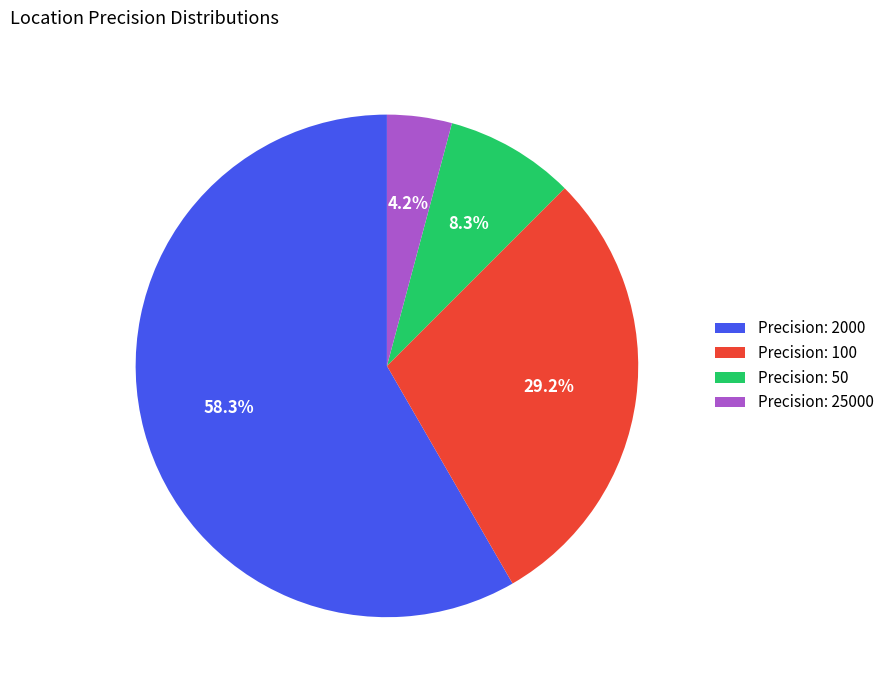

Rank the categories by value from highest to lowest.

Precision: 2000, Precision: 100, Precision: 50, Precision: 25000